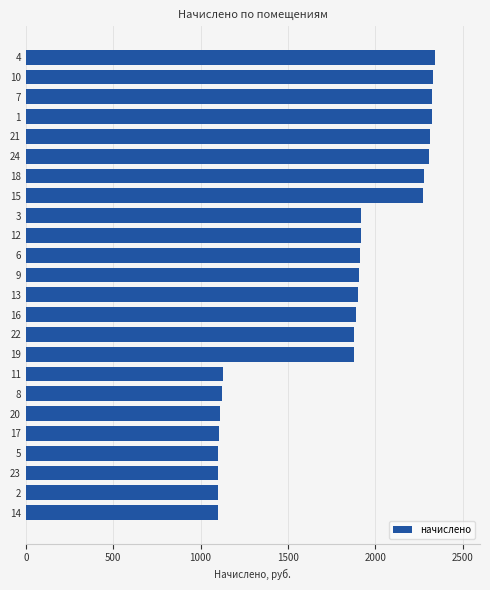

What is the value of the 19th bar from the top?

1113.5